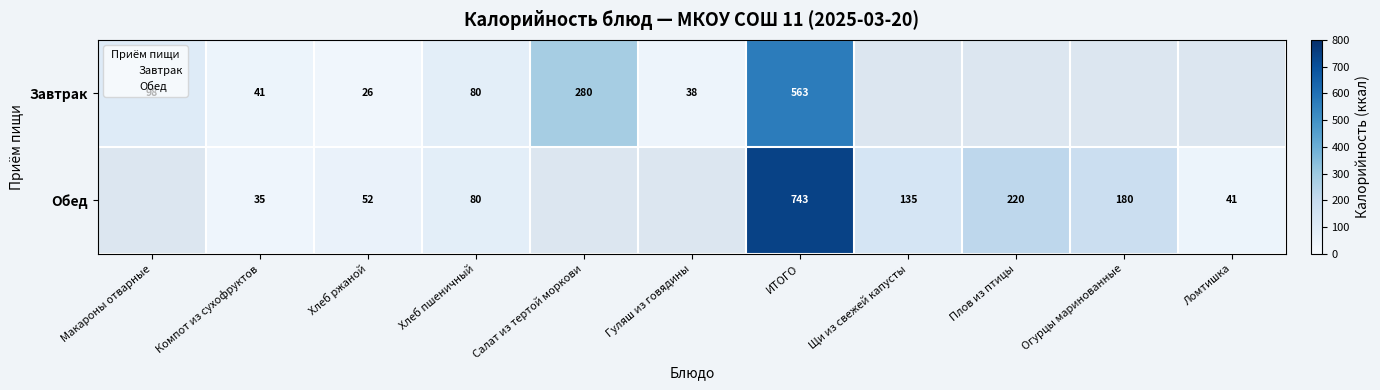

What is the difference between the maximum and minimum values in the Завтрак series?

537.4